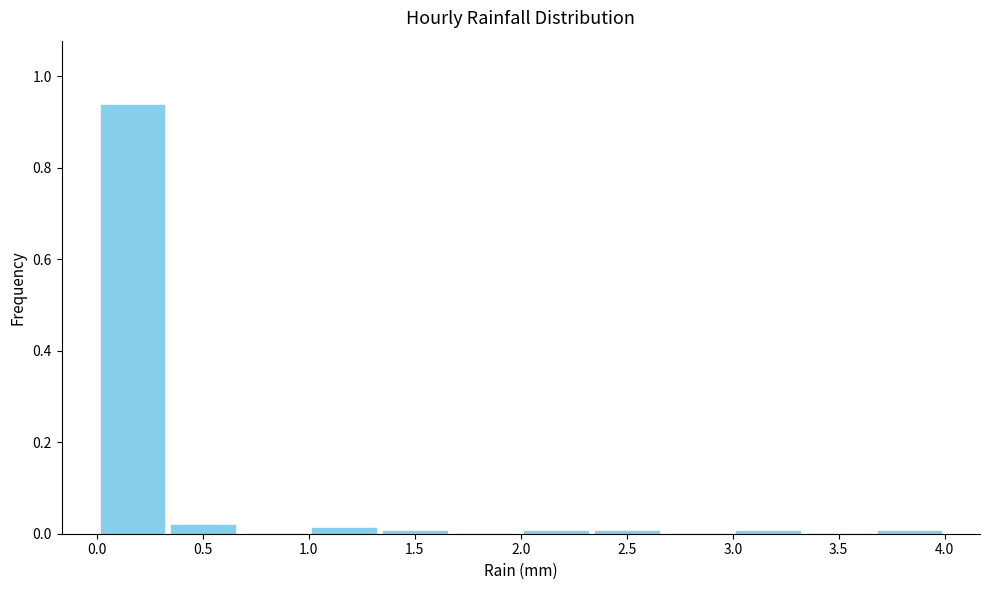

Reading left to right, list every bar in this chart as the range it spans on the x-axis followed by its height. Neither the bar edges nor the heights are printed on the chart, so give them approximately, as read against the axes.

0.00 to 0.35: 0.94
0.35 to 0.65: under 0.02
0.65 to 1.00: 0
1.00 to 1.35: under 0.02
1.35 to 1.65: under 0.02
1.65 to 2.00: 0
2.00 to 2.35: under 0.02
2.35 to 2.65: under 0.02
2.65 to 3.00: 0
3.00 to 3.35: under 0.02
3.35 to 3.65: 0
3.65 to 4.00: under 0.02